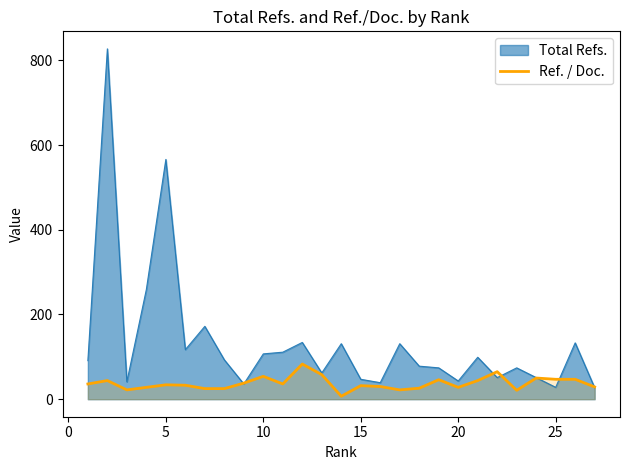

Does the chart have visible grid lines?

No